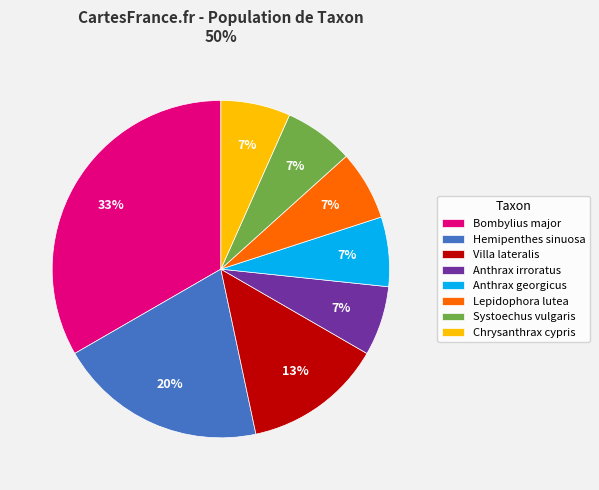

What percentage is the Anthrax irroratus slice, to the nearest percent?

7%